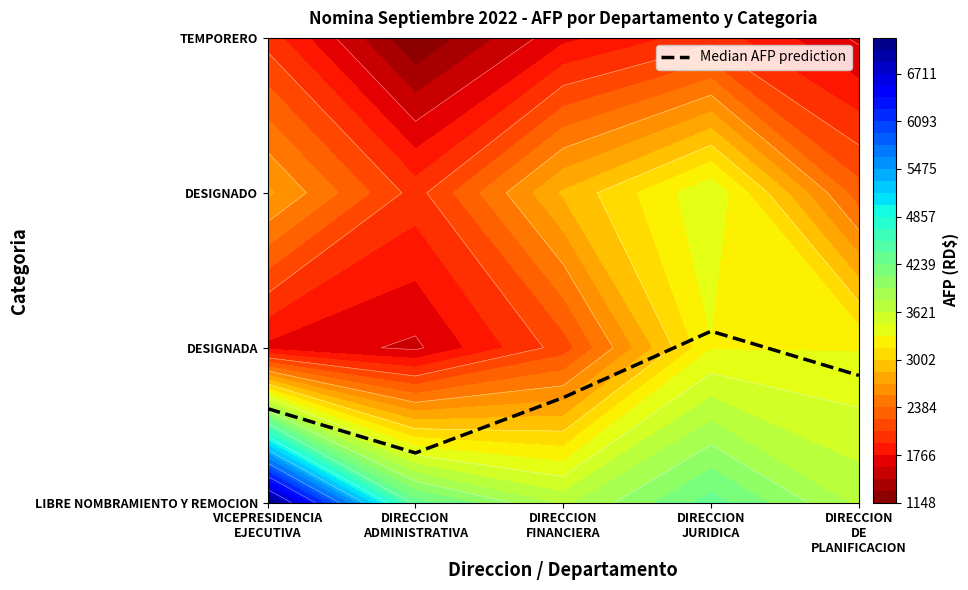

What is the difference between the values at DIRECCION
JURIDICA and DIRECCION
ADMINISTRATIVA?

0.8